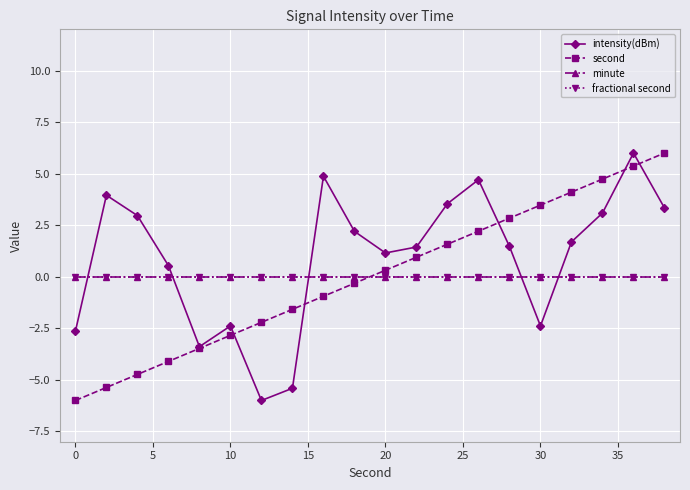

True or false: minute and fractional second intersect in this chart.

False